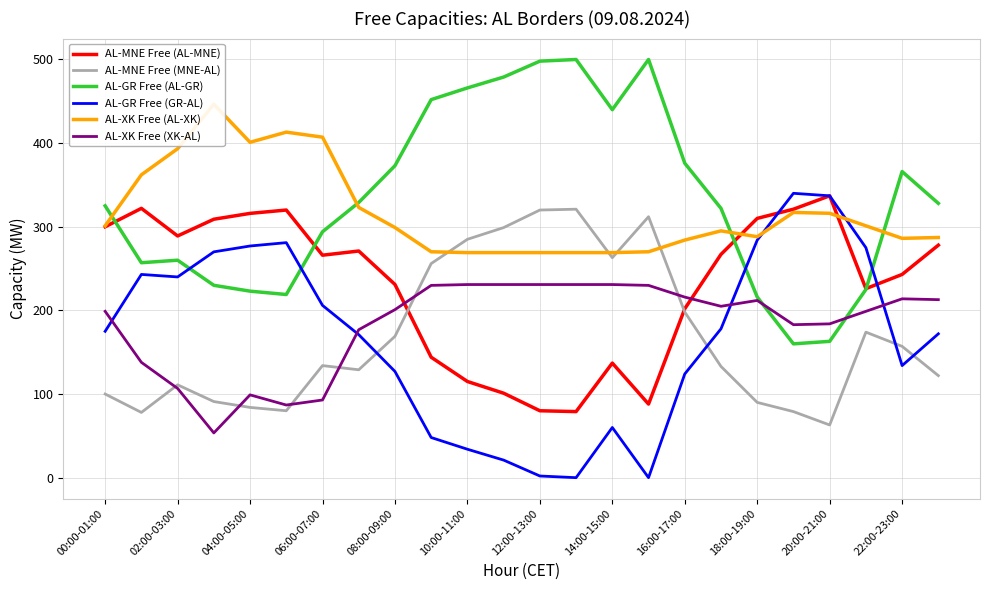

True or false: AL-XK Free (AL-XK) has more than 2 points higher than both neighbors.

True